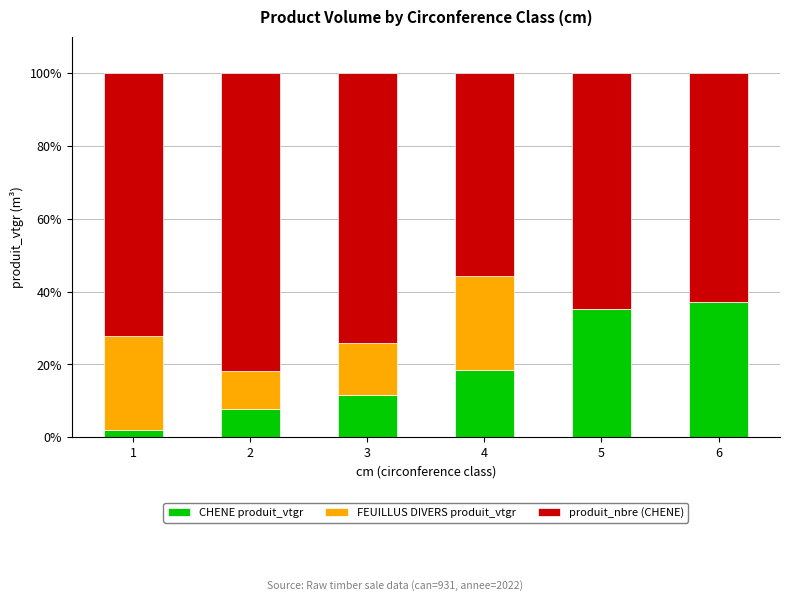

True or false: CHENE produit_vtgr has a value of 53.6 at 5.

False